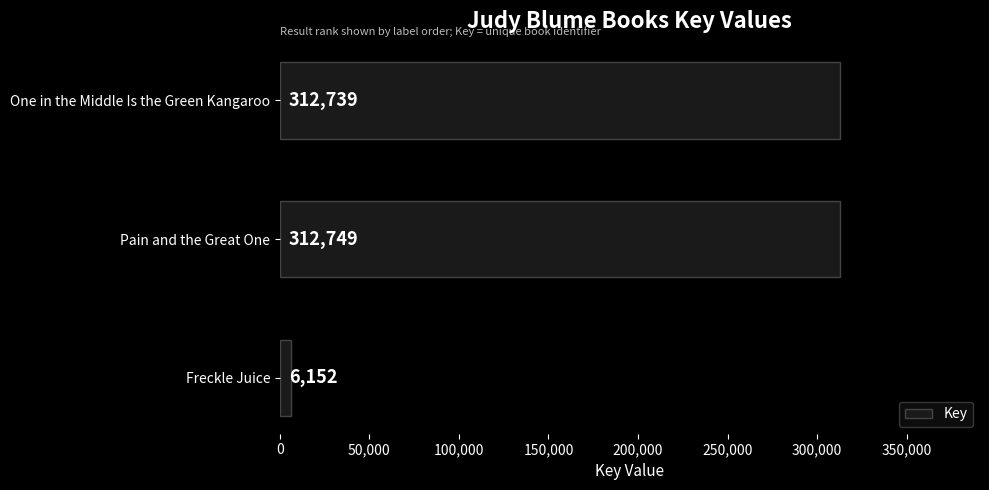

Rank the categories by value from highest to lowest.

Pain and the Great One, One in the Middle Is the Green Kangaroo, Freckle Juice